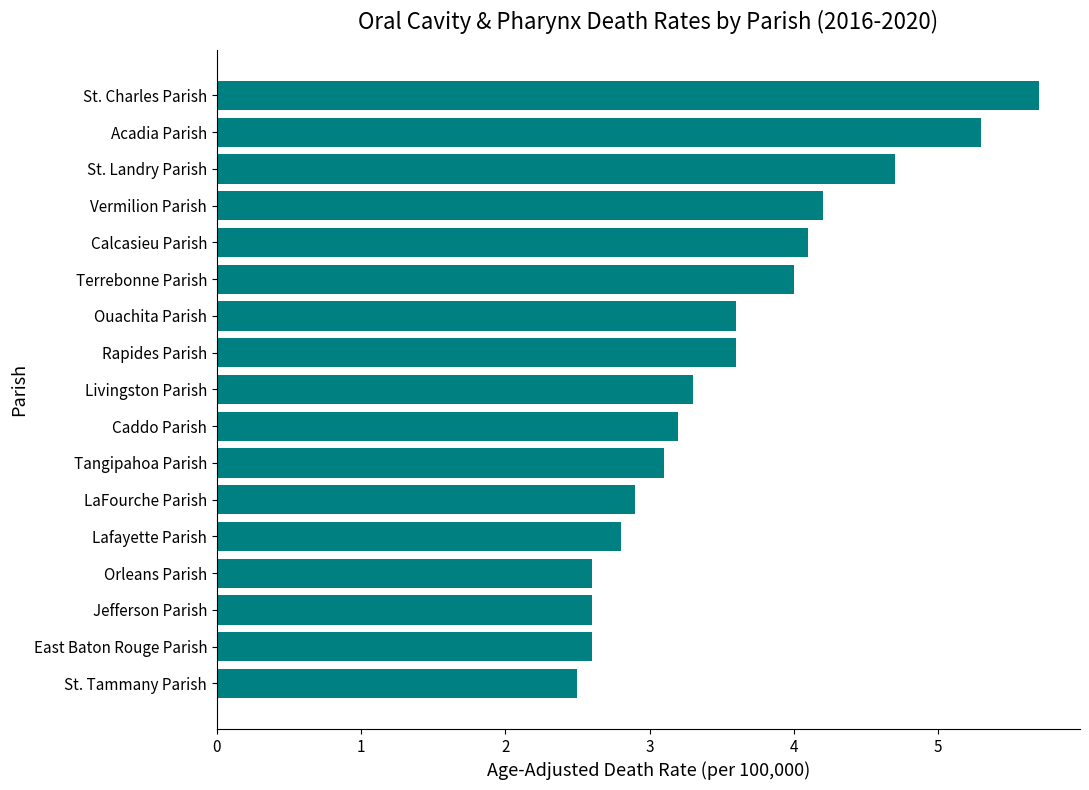

How many bars are there in total?

17